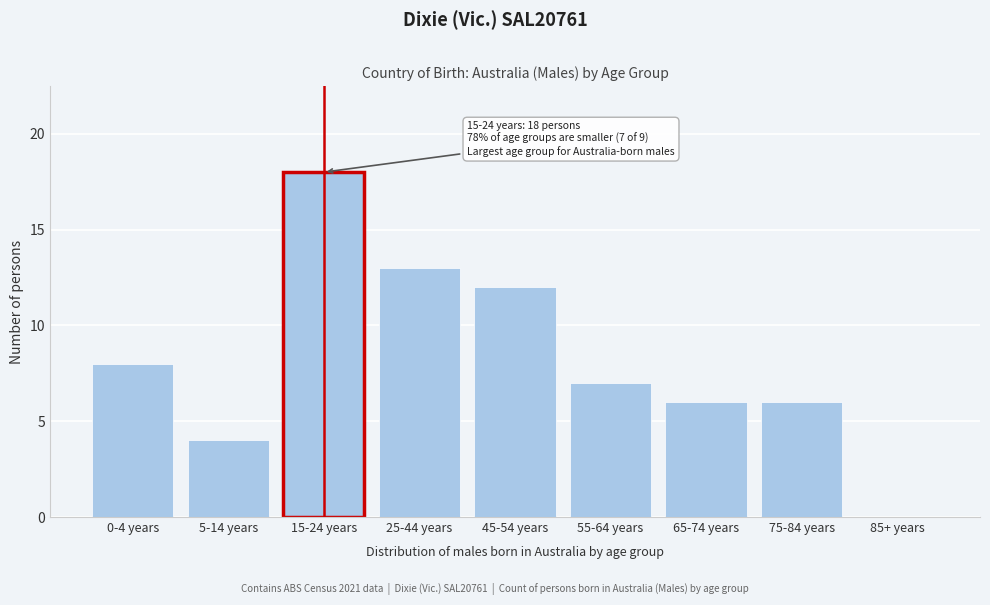

Reading left to right, transcribe all the data shown in this chart.

0-4 years=8	5-14 years=4	15-24 years=18	25-44 years=13	45-54 years=12	55-64 years=7	65-74 years=6	75-84 years=6	85+ years=0